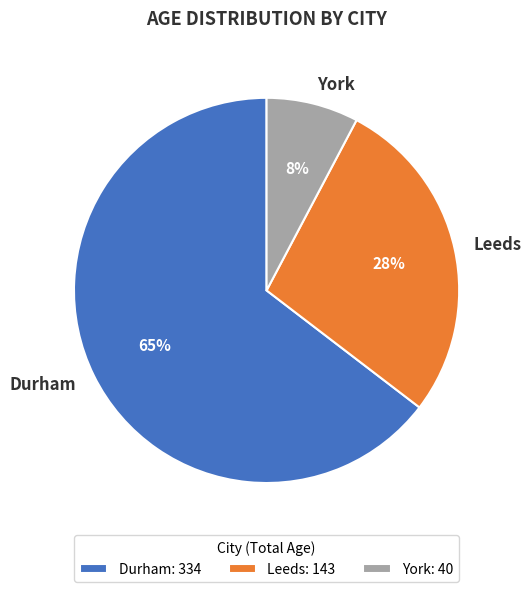

To the nearest percent, what is the average slice percentage?

33%